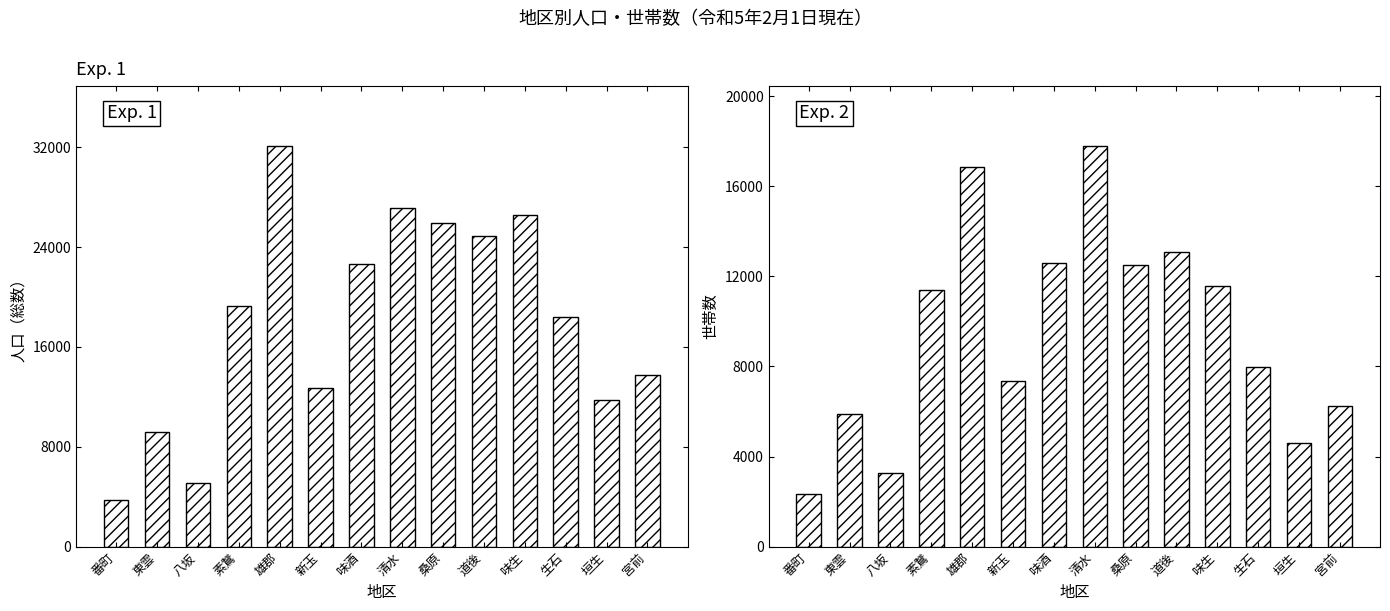

How many bars are there in total?

28